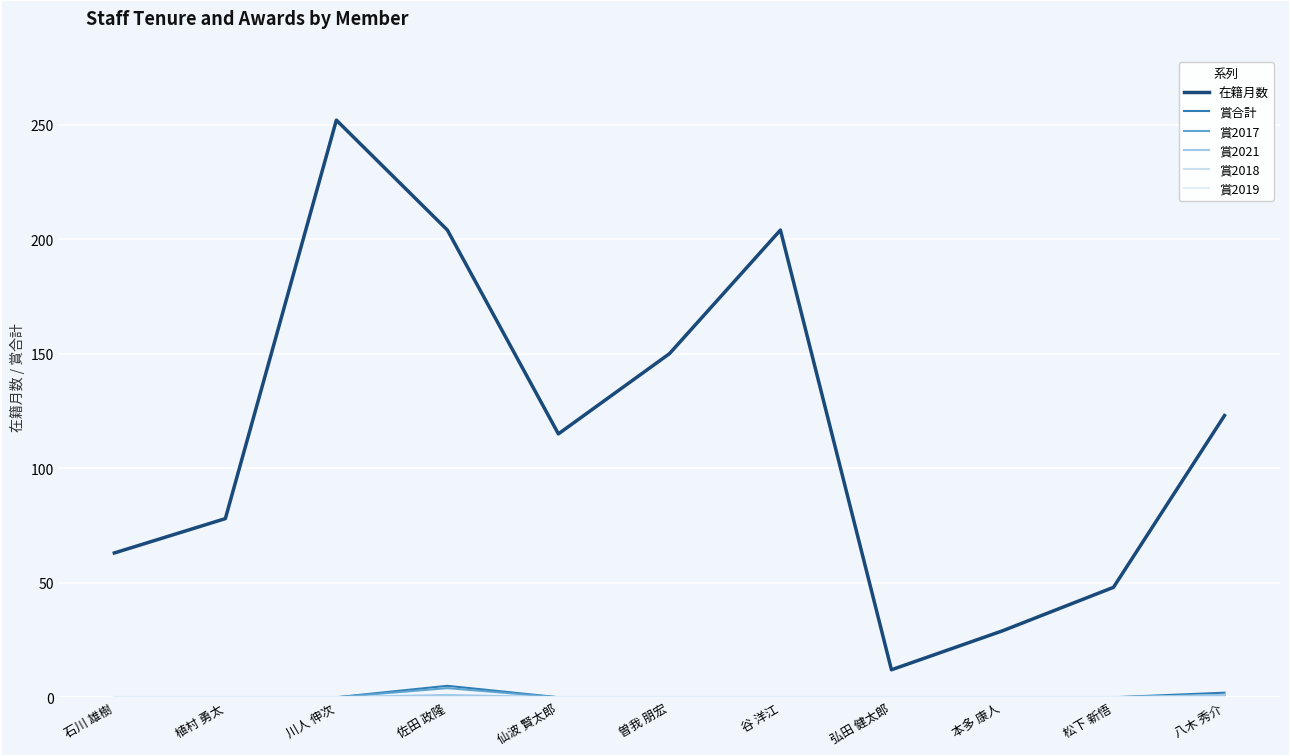

Does the chart have visible grid lines?

Yes